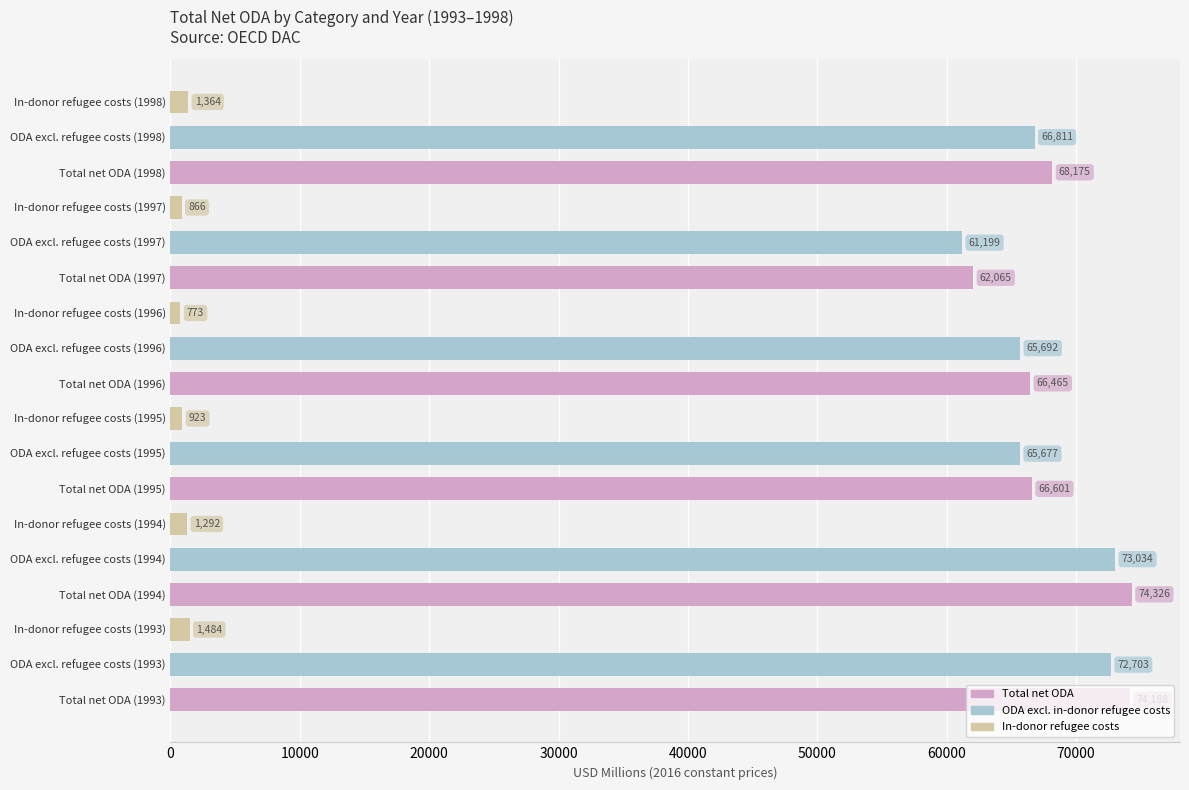

Which label corresponds to the smallest value in the chart?

In-donor refugee costs (1996)